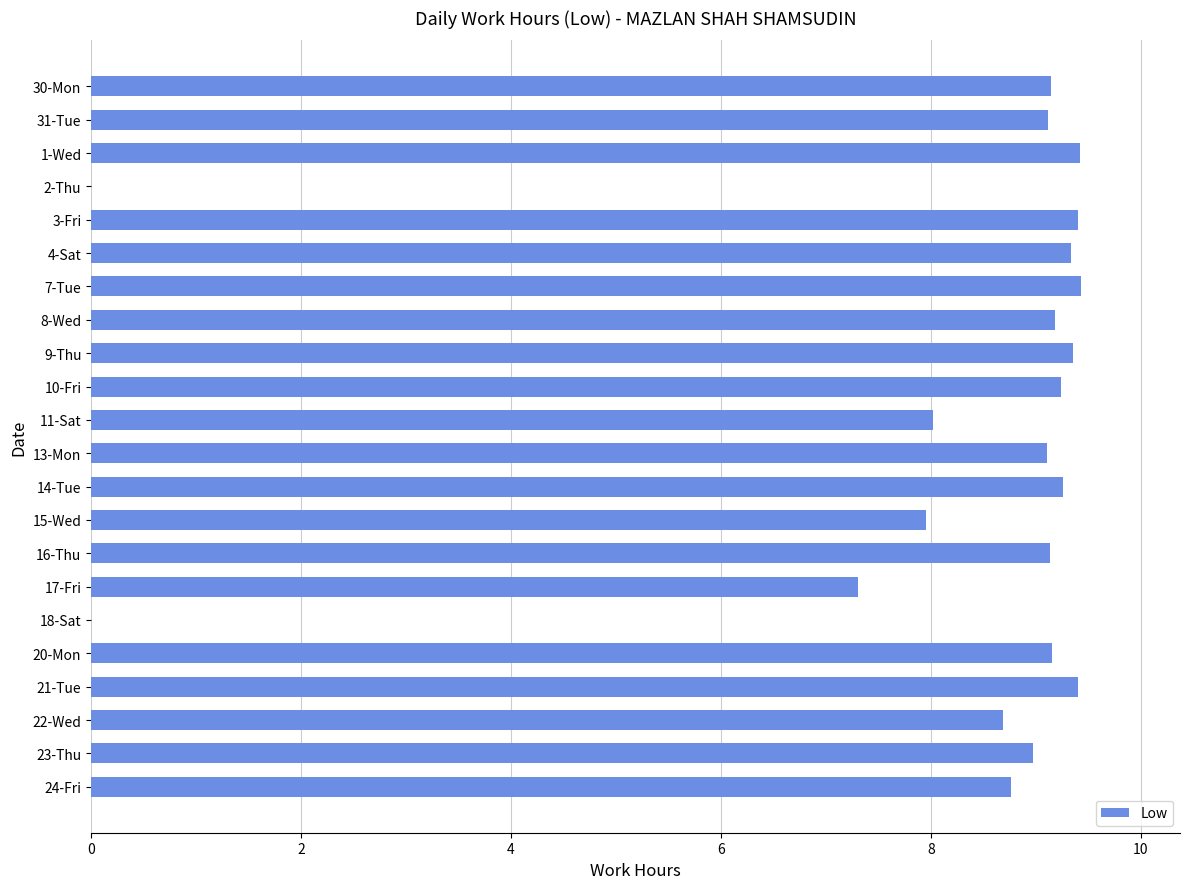

What is the greatest value displayed?

9.4